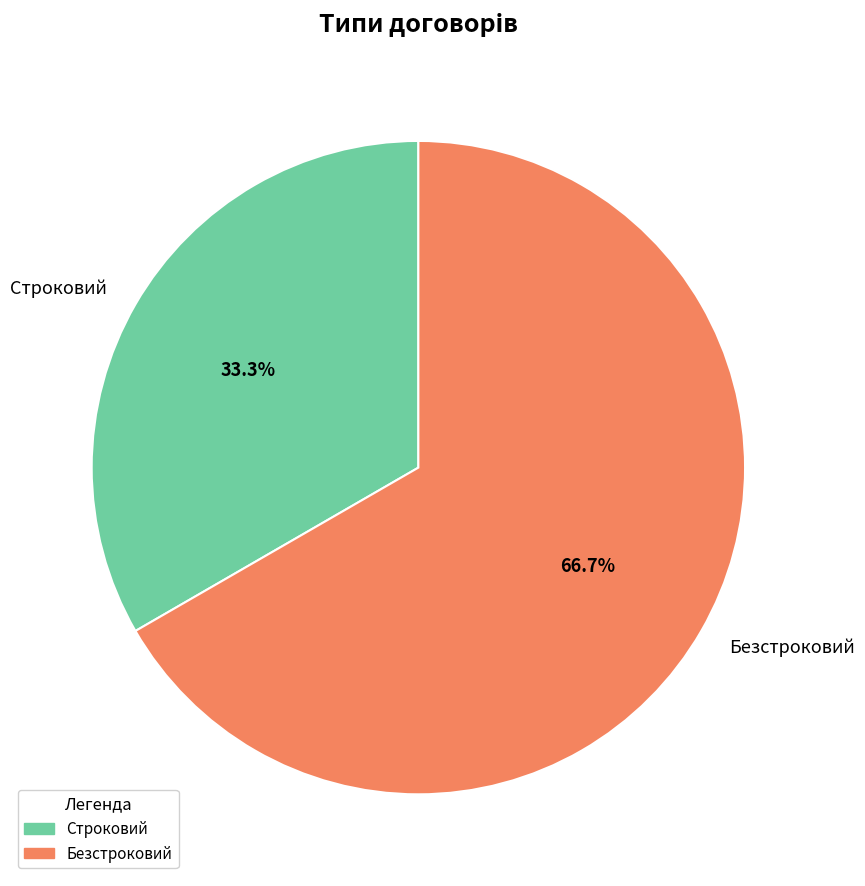

What portion of the pie excludes Строковий?

66.7%